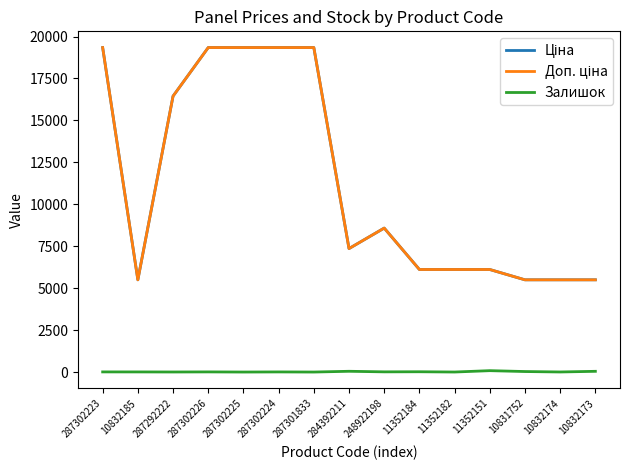

Does the chart have visible grid lines?

No